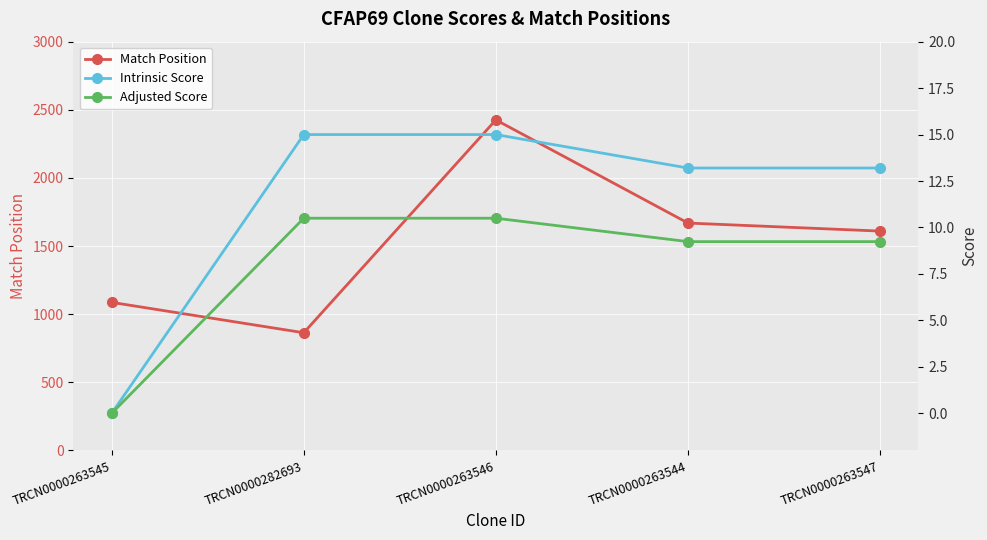

The Adjusted Score series shows 10.5 at TRCN0000263546. True or false?

True